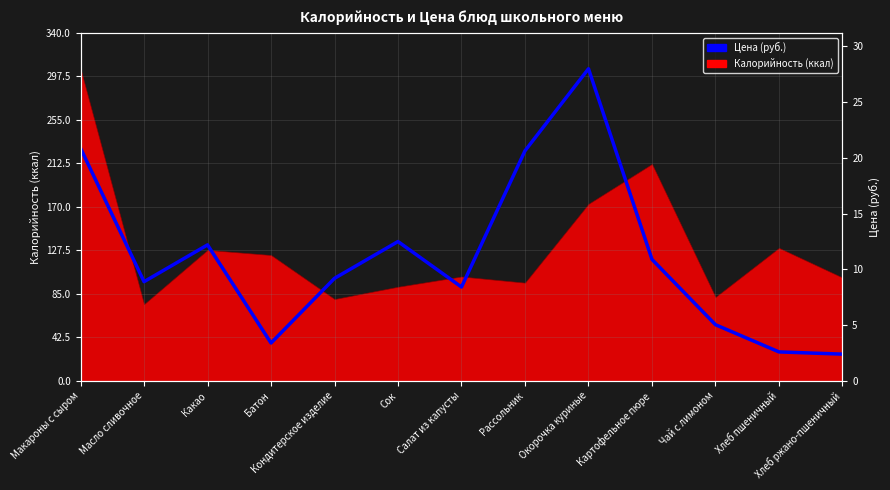

What is the ratio of the value at Кондитерское изделие to the value at Макароны с сыром?

0.4